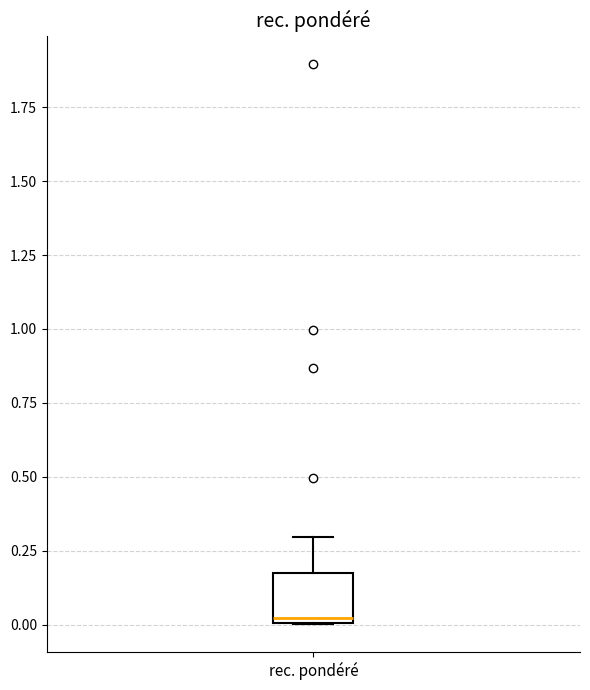

Read this box plot against the y-axis: the position of the median line, the range covered by the box, and the ends of both whiskers. The values are not printed on the chart, so give them approximately, as read against the axis.

median 0.0 (just above the box's lower edge), box 0.0 to 0.2, whiskers 0.0 to 0.3